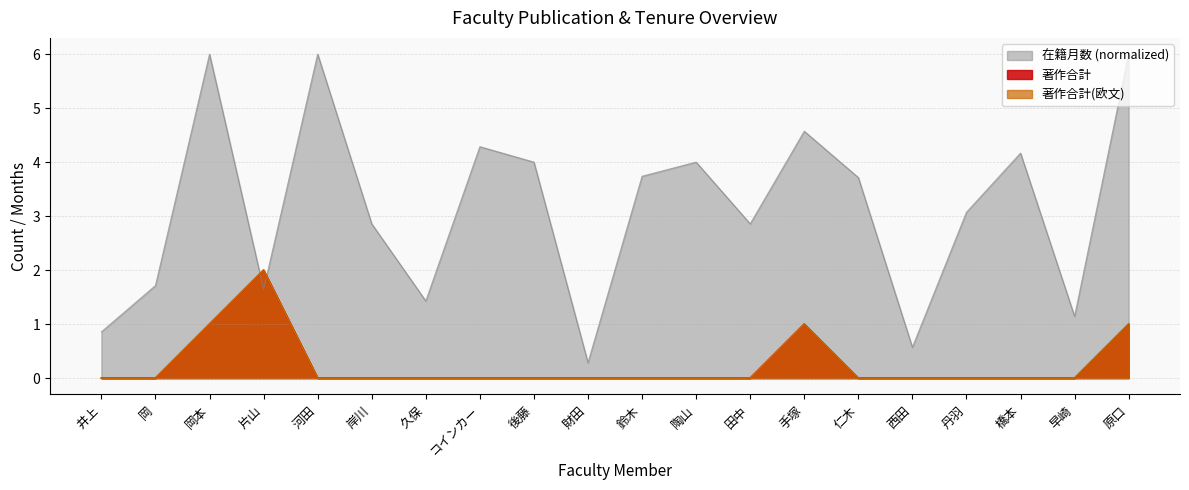

Read the 在籍月数 value at 井上.

0.9